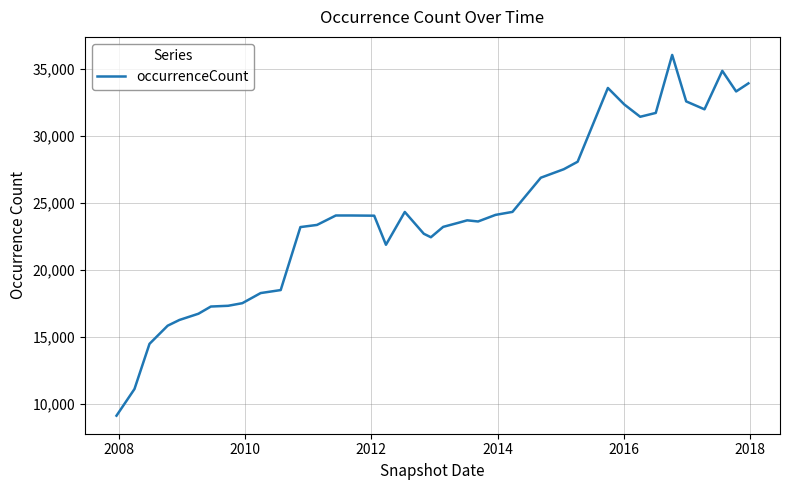

What is the smallest value displayed?

9124